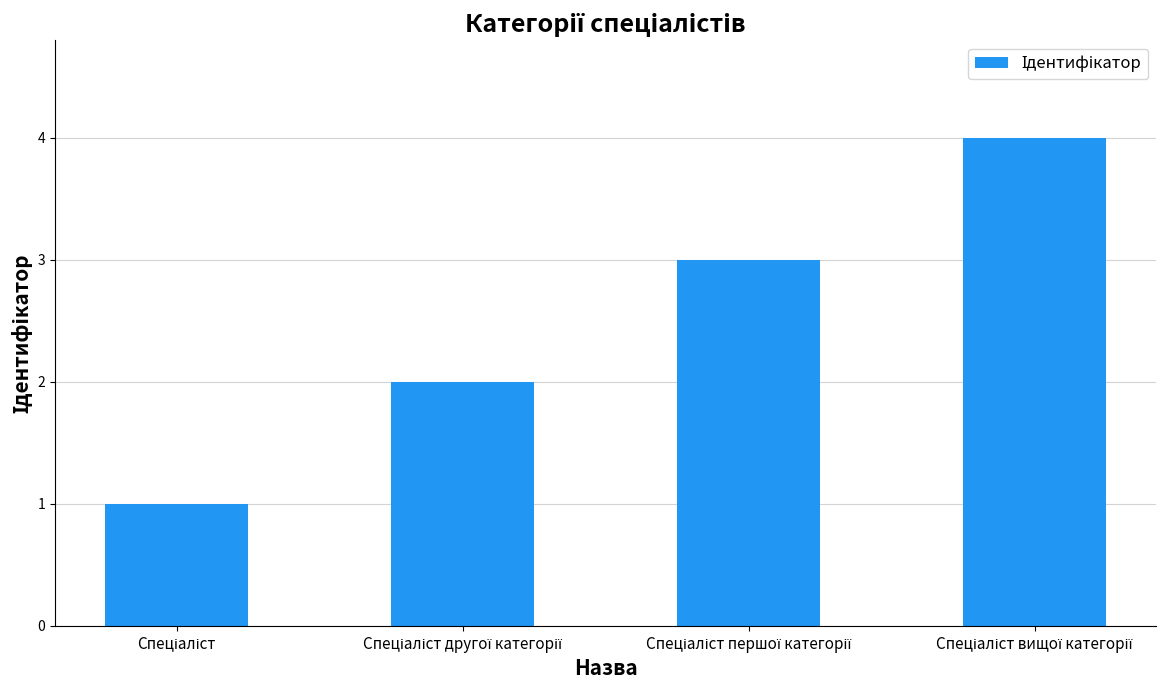

How many categories are shown in the chart?

4